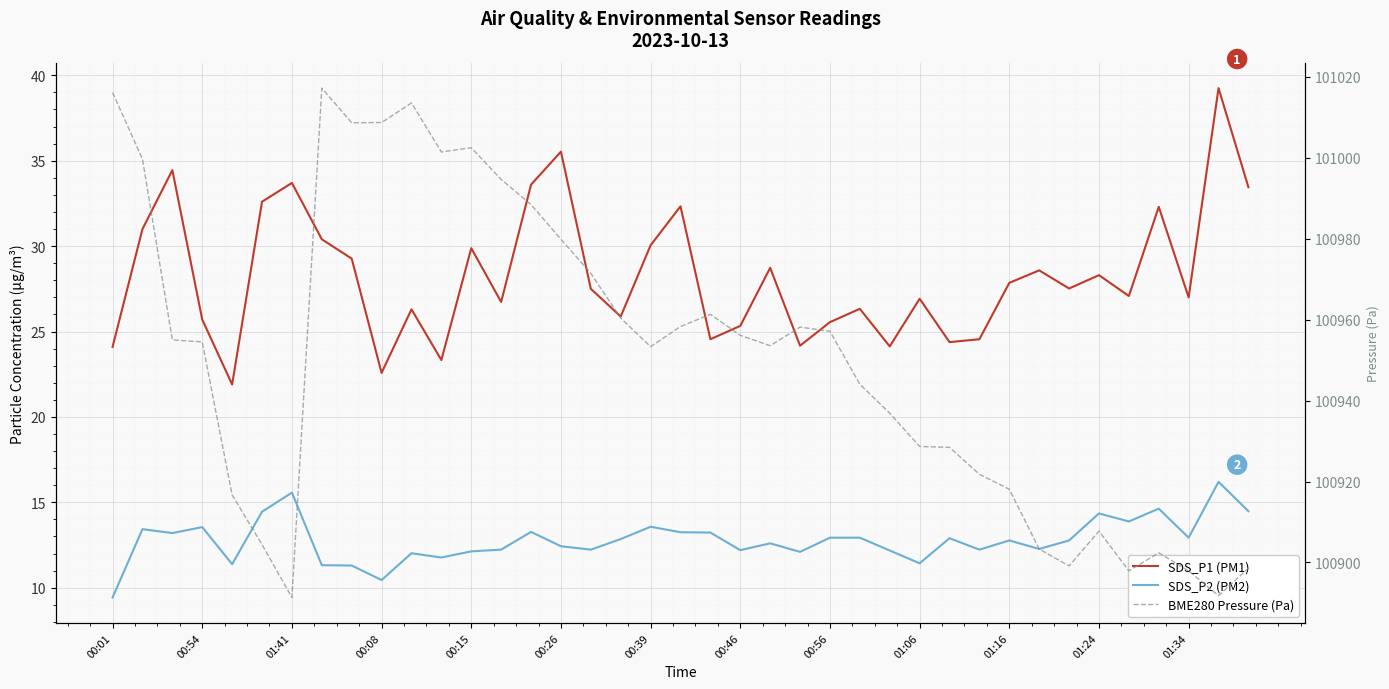

What is the sum of all SDS_P1 (PM1) values?

1102.8